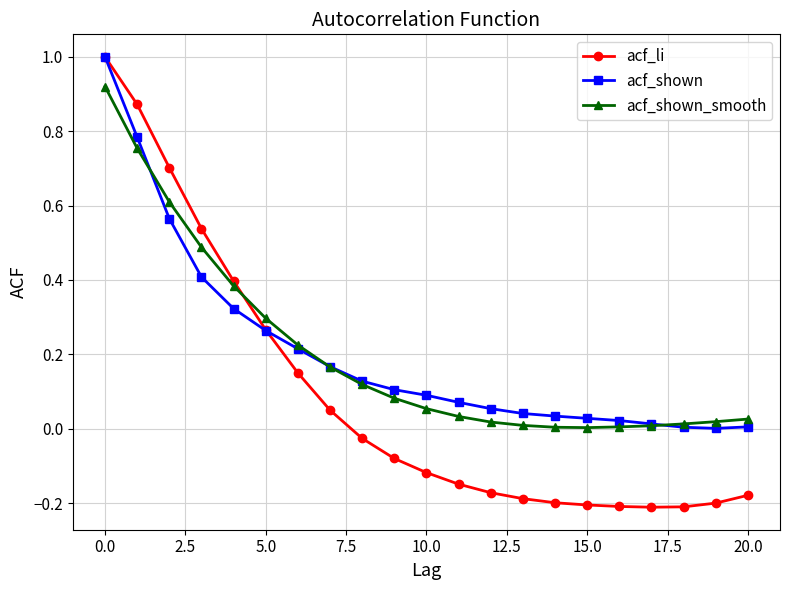

Which series has the widest spread of values?

acf_li